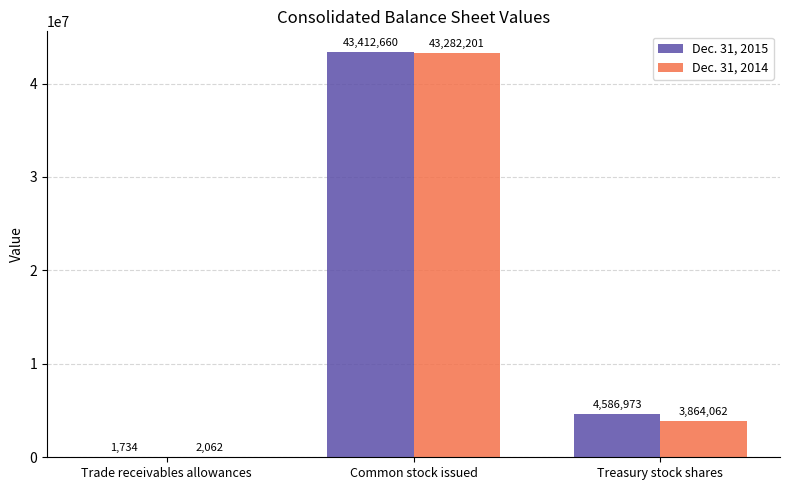

Which series has the largest total across all categories?

Dec. 31, 2015